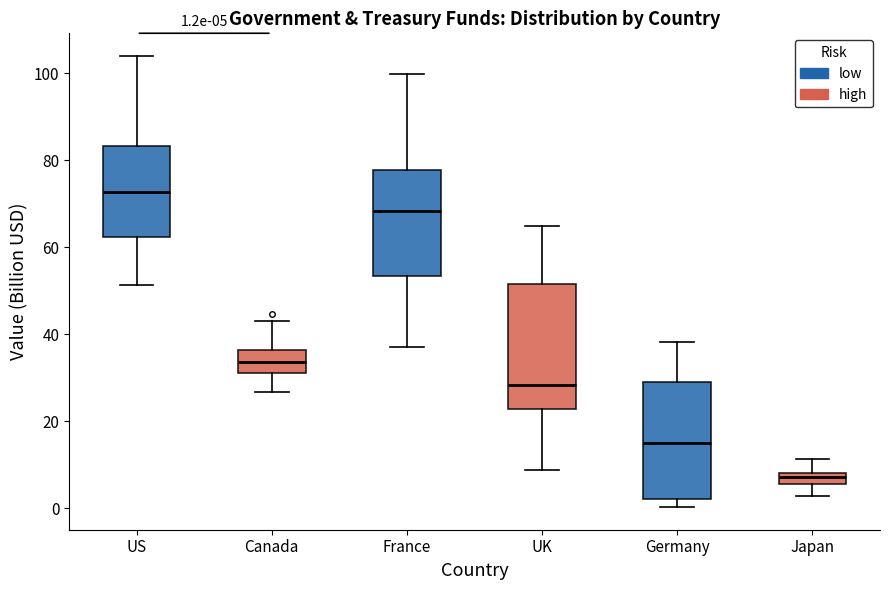

Which box has the highest median line?

US